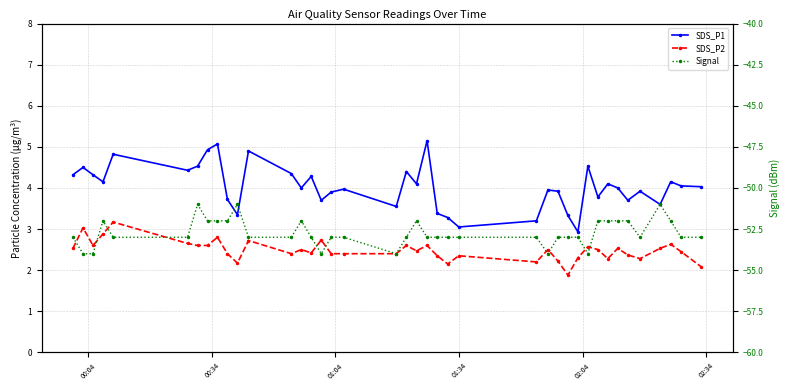

Reading left to right, what are all the values shown in this chart?

SDS_P1: 4.3	4.5	4.3	4.2	4.8	4.4	4.5	4.9	5.1	3.7	3.4	4.9	4.3	4.0	4.3	3.7	3.9	4.0	3.5	4.4	4.1	5.2	3.4	3.3	3.0	3.2	4.0	3.9	3.3	2.9	4.5	3.8	4.1	4.0	3.7	3.9	3.6	4.2	4.0	4.0
SDS_P2: 2.5	3.0	2.6	2.9	3.2	2.6	2.6	2.6	2.8	2.4	2.2	2.7	2.4	2.5	2.4	2.7	2.4	2.4	2.4	2.6	2.5	2.6	2.4	2.1	2.4	2.2	2.5	2.2	1.9	2.3	2.6	2.5	2.3	2.5	2.4	2.3	2.5	2.6	2.5	2.1
Signal: -53.0	-54.0	-54.0	-52.0	-53.0	-53.0	-51.0	-52.0	-52.0	-52.0	-51.0	-53.0	-53.0	-52.0	-53.0	-54.0	-53.0	-53.0	-54.0	-53.0	-52.0	-53.0	-53.0	-53.0	-53.0	-53.0	-54.0	-53.0	-53.0	-53.0	-54.0	-52.0	-52.0	-52.0	-52.0	-53.0	-51.0	-52.0	-53.0	-53.0